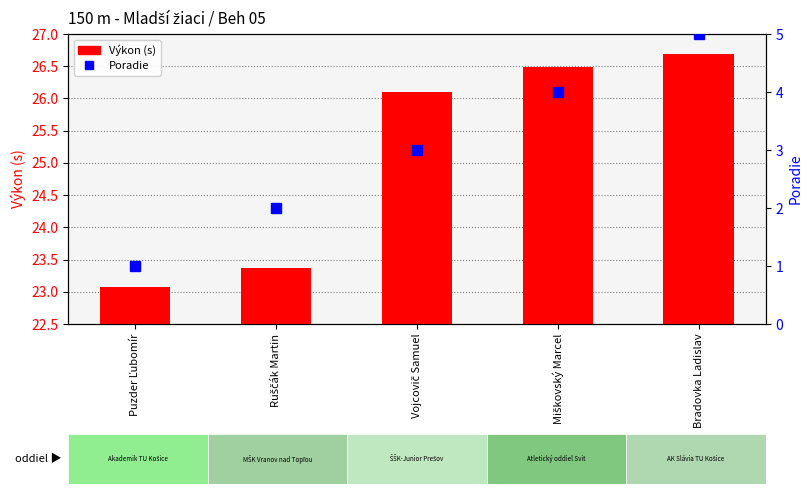

What is the approximate value of Výkon (s) at Miškovský Marcel?

26.5